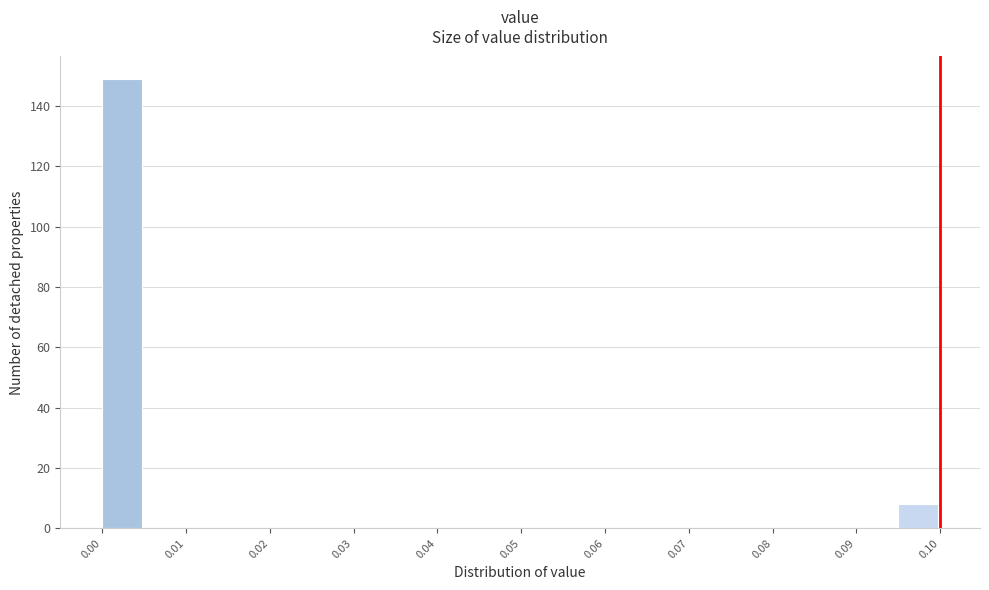

Reading left to right, list every bar in this chart as the range it spans on the x-axis followed by its height. The values are not printed on the chart, so give them approximately, as read against the axis.

0.000 to 0.005: 150
0.005 to 0.010: 0
0.010 to 0.015: 0
0.015 to 0.020: 0
0.020 to 0.025: 0
0.025 to 0.030: 0
0.030 to 0.035: 0
0.035 to 0.040: 0
0.040 to 0.045: 0
0.045 to 0.050: 0
0.050 to 0.055: 0
0.055 to 0.060: 0
0.060 to 0.065: 0
0.065 to 0.070: 0
0.070 to 0.075: 0
0.075 to 0.080: 0
0.080 to 0.085: 0
0.085 to 0.090: 0
0.090 to 0.095: 0
0.095 to 0.100: 8